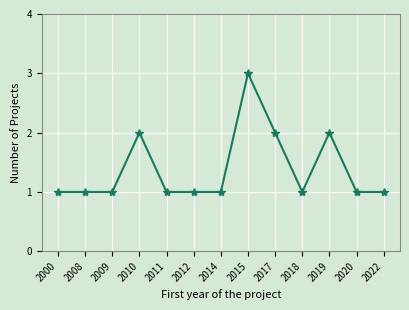

Approximately how many times larger is the value at 2019 compared to 2010?

1.0